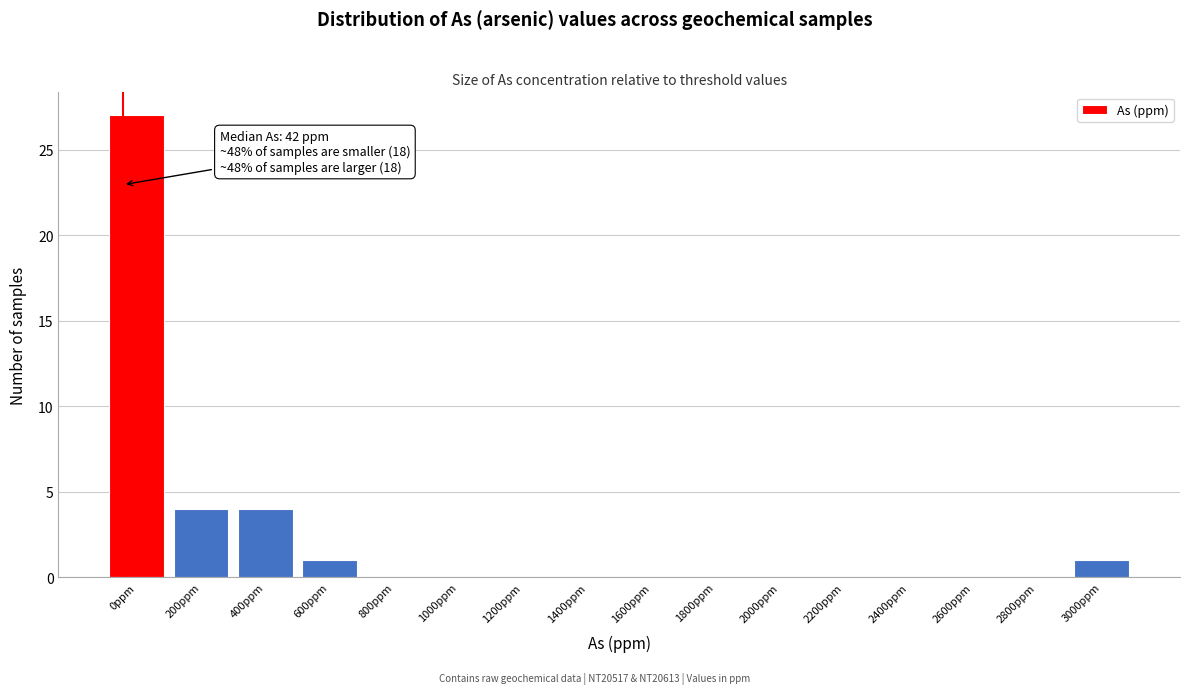

Reading left to right, list all the values displayed in this chart.

0ppm=27	200ppm=4	400ppm=4	600ppm=1	800ppm=0	1000ppm=0	1200ppm=0	1400ppm=0	1600ppm=0	1800ppm=0	2000ppm=0	2200ppm=0	2400ppm=0	2600ppm=0	2800ppm=0	3000ppm=1